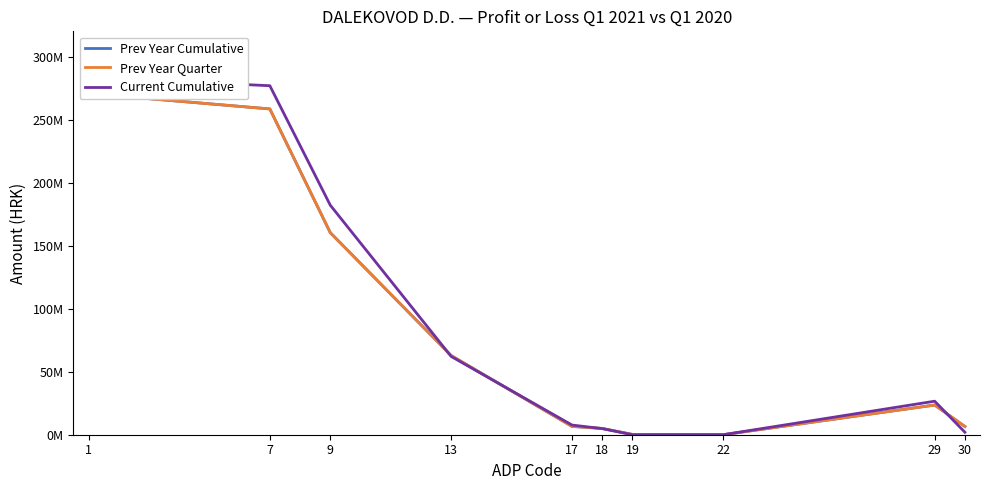

Which category has the lowest value in the Prev Year Quarter series?

22